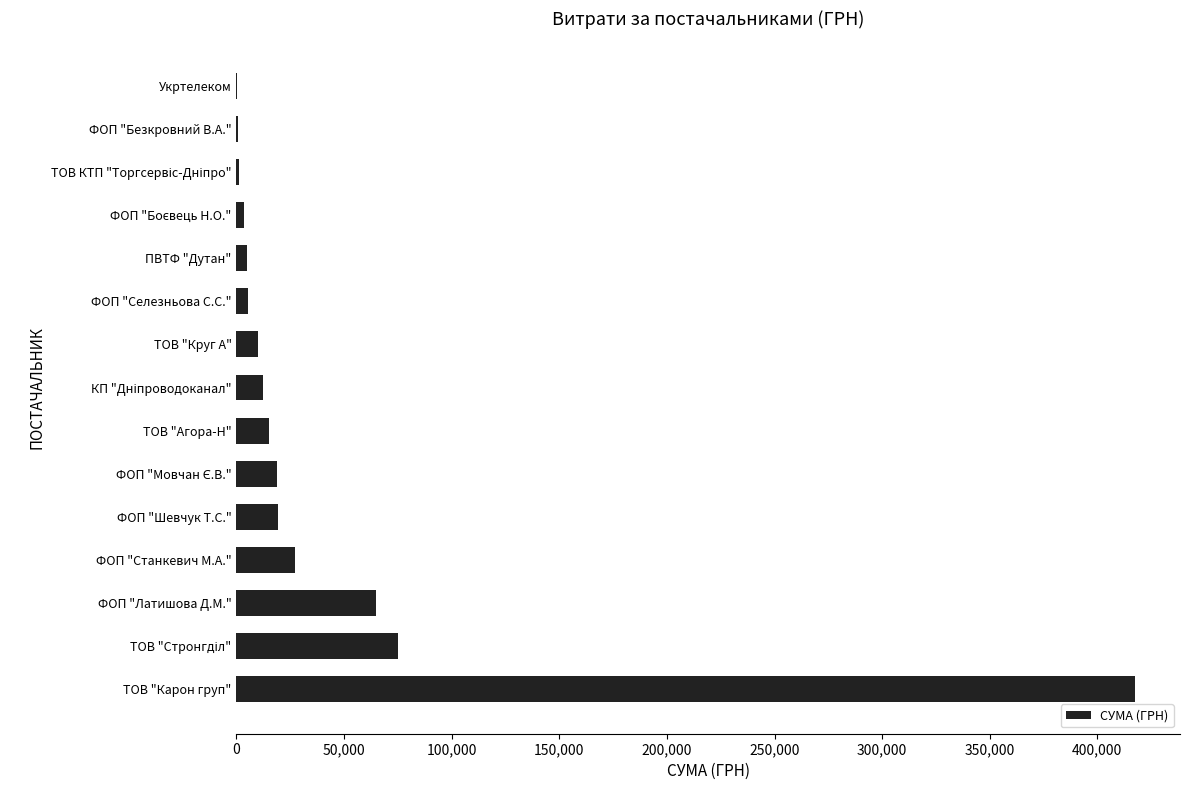

What is the change in value from ФОП "Станкевич М.А." to ТОВ "Круг А"?

-17322.5